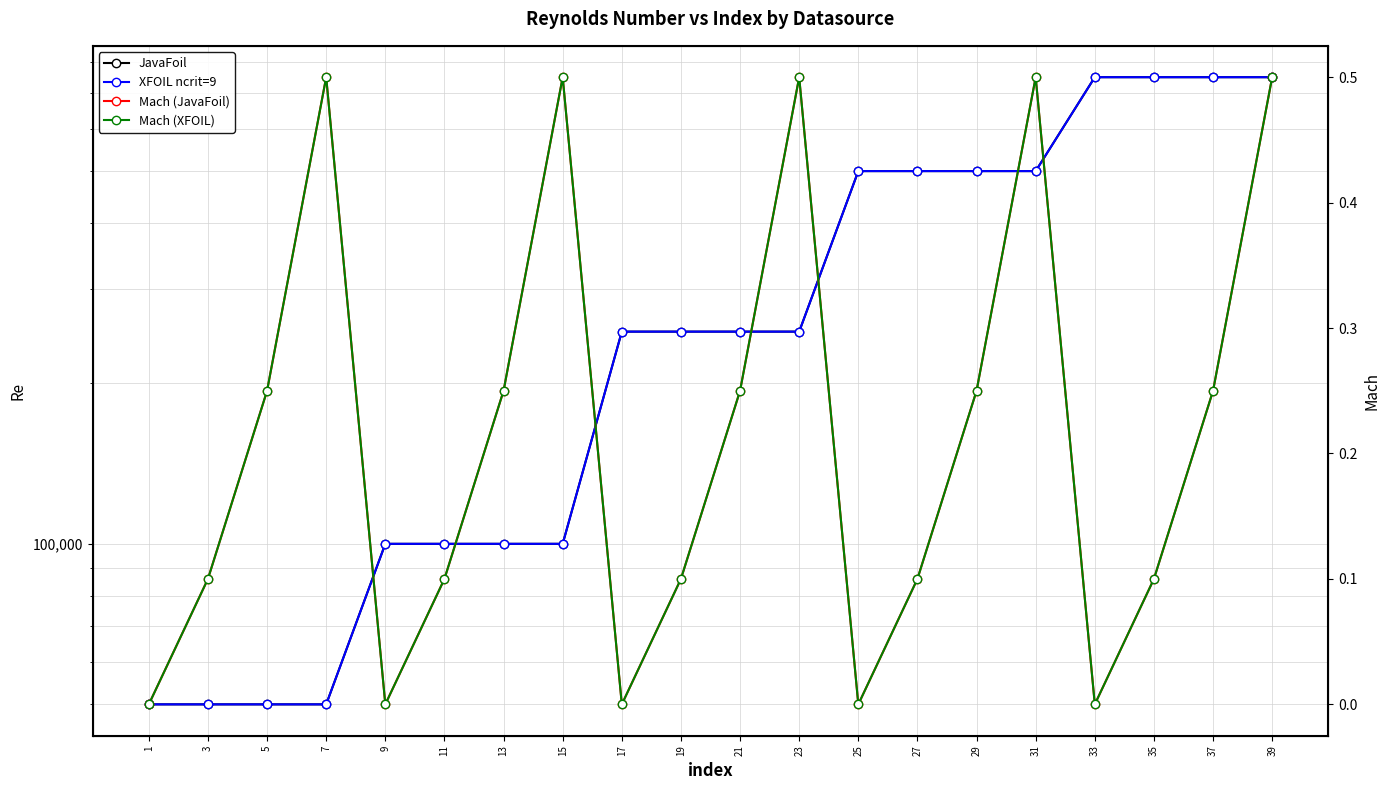

List the series in order of their peak value, highest first.

JavaFoil, XFOIL ncrit=9, Mach (JavaFoil), Mach (XFOIL)